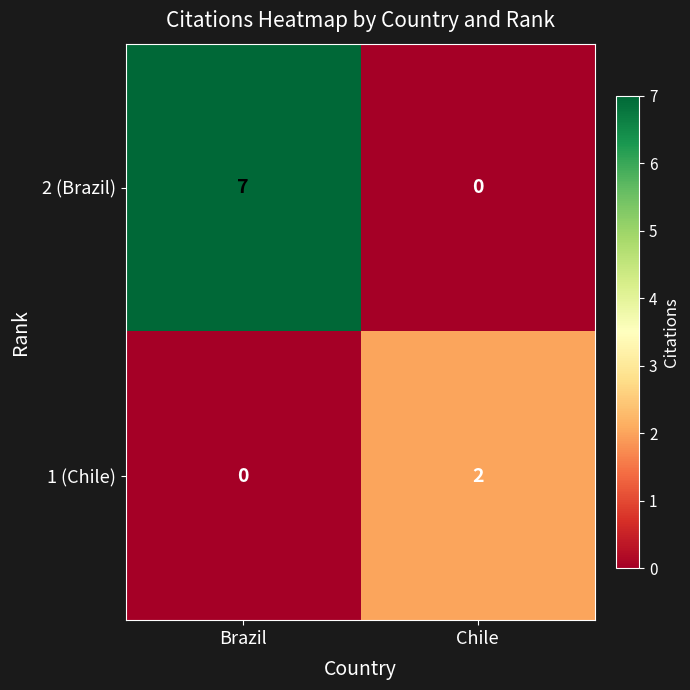

What is the difference between the 2 (Brazil) values at Brazil and Chile?

7